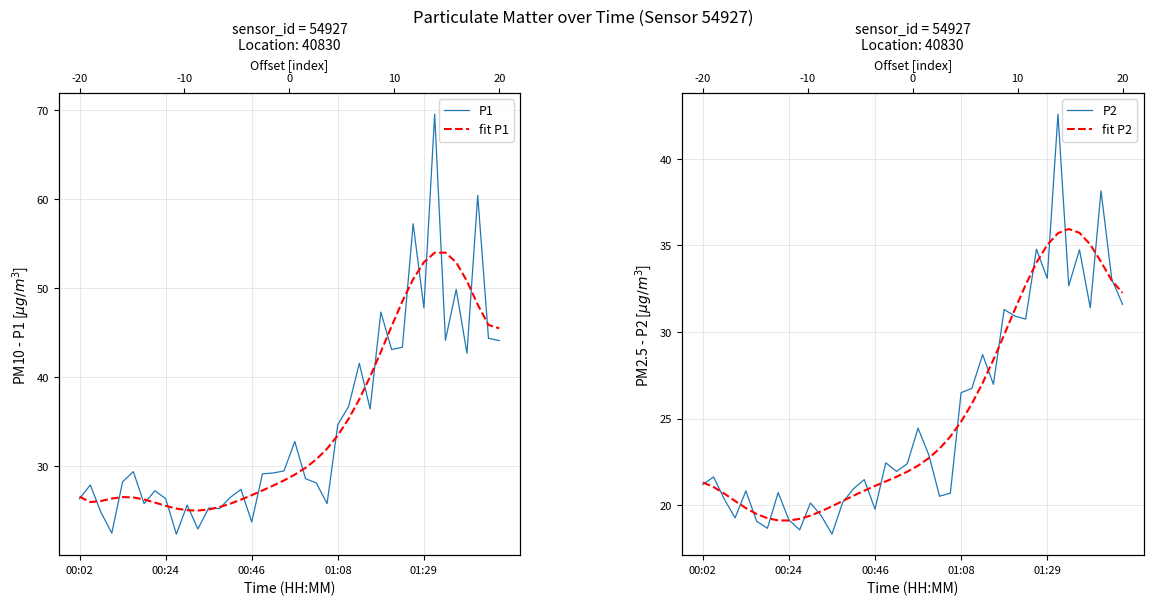

At how many categories does at least one series exceed 18?

40